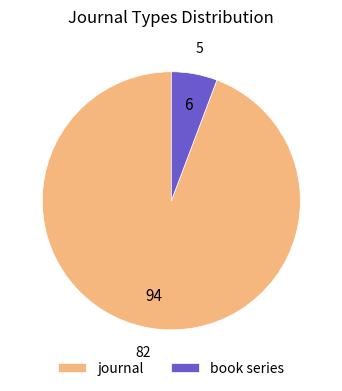

The book series slice represents 1% of the pie. True or false?

False